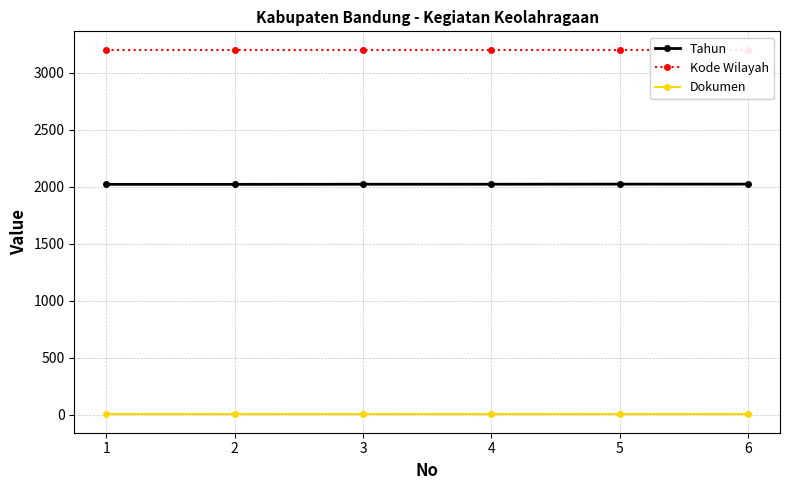

What is the sum of the Kode Wilayah values at 5 and 2?

6408